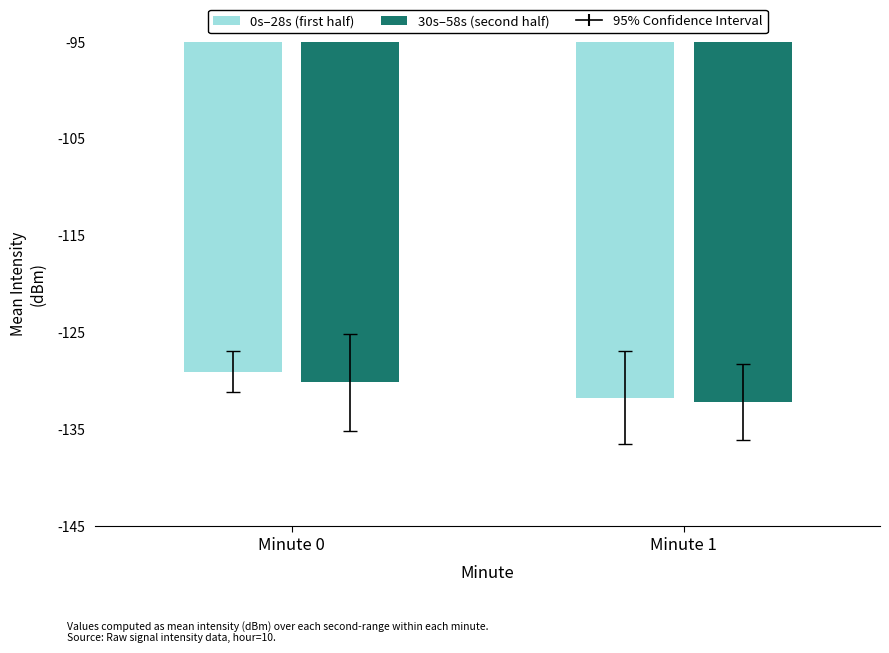

Rank the series at Minute 1 from lowest to highest value.

30s–58s (second half), 0s–28s (first half)